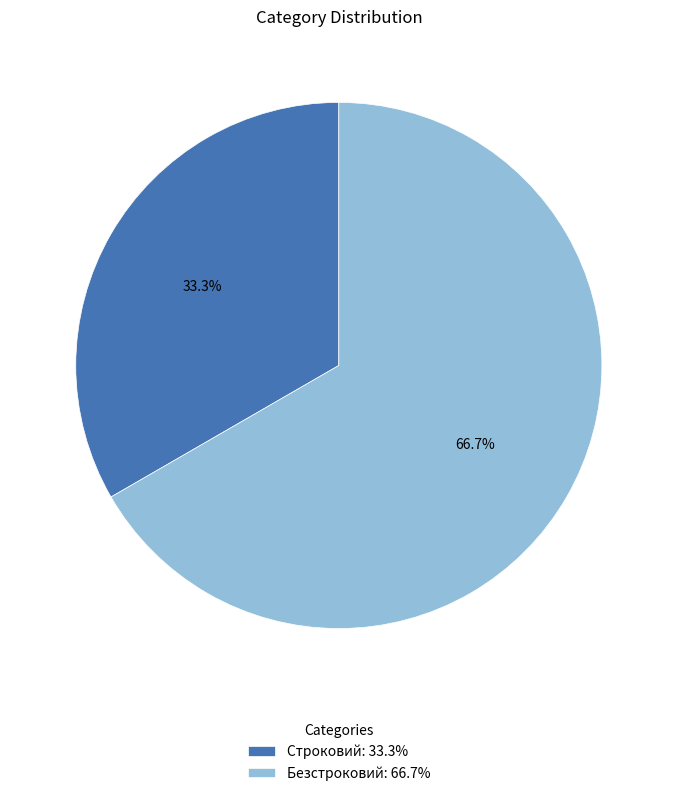

The Строковий slice represents 33% of the pie. True or false?

True